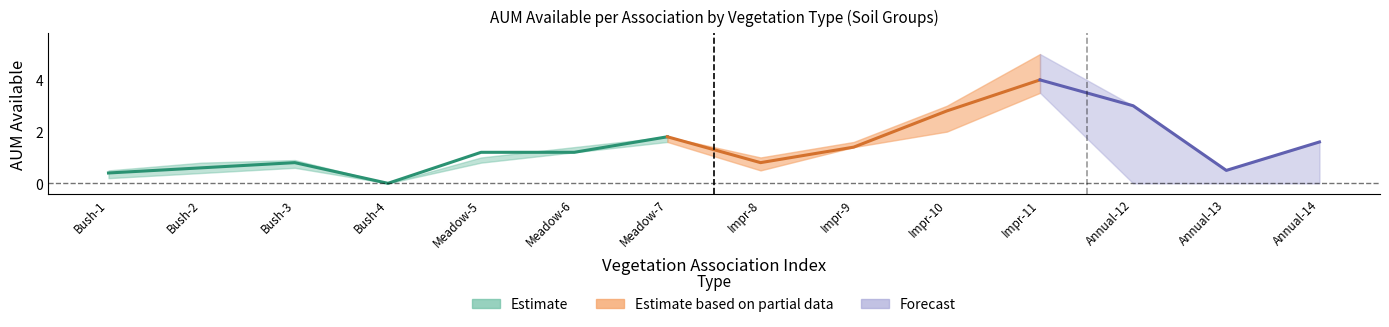

How many positive values does the AUM_Heavy series have?

13